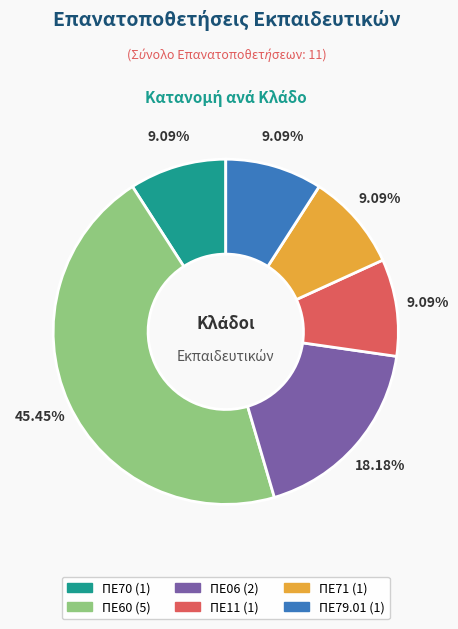

What is the ratio of the value at ΠΕ71 to the value at ΠΕ06?

0.5